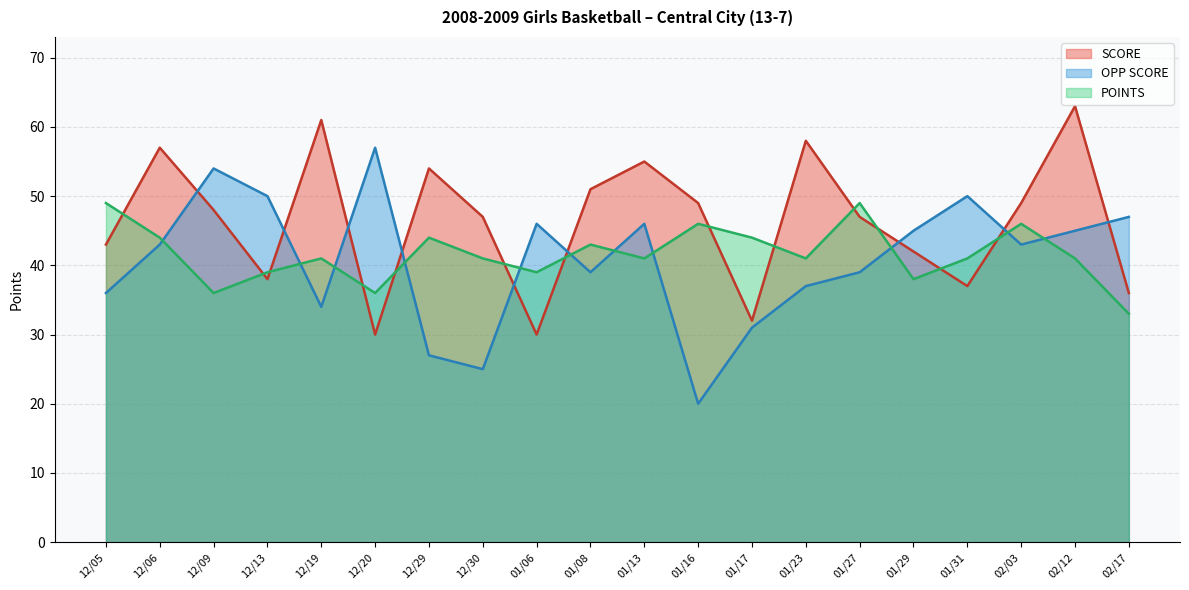

Reading left to right, list all the values displayed in this chart.

SCORE: 43	57	48	38	61	30	54	47	30	51	55	49	32	58	47	42	37	49	63	36
OPP SCORE: 36	43	54	50	34	57	27	25	46	39	46	20	31	37	39	45	50	43	45	47
POINTS: 49	44	36	39	41	36	44	41	39	43	41	46	44	41	49	38	41	46	41	33